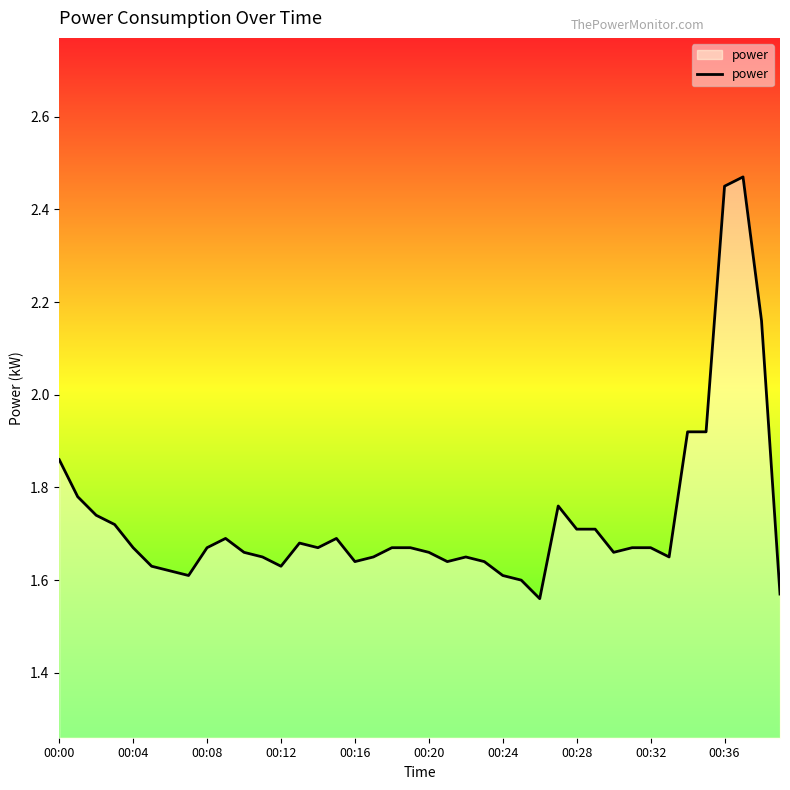

True or false: the data has more than 0 interior local peaks.

True